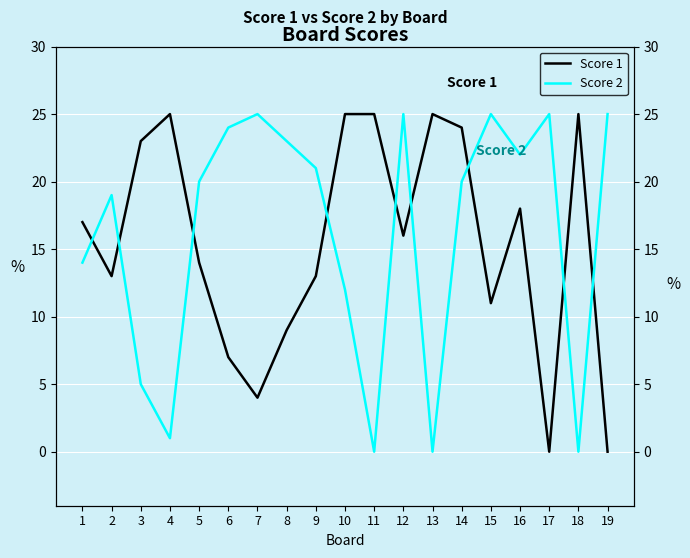

What is the approximate value of Score 2 at 19, to the nearest 10?

20